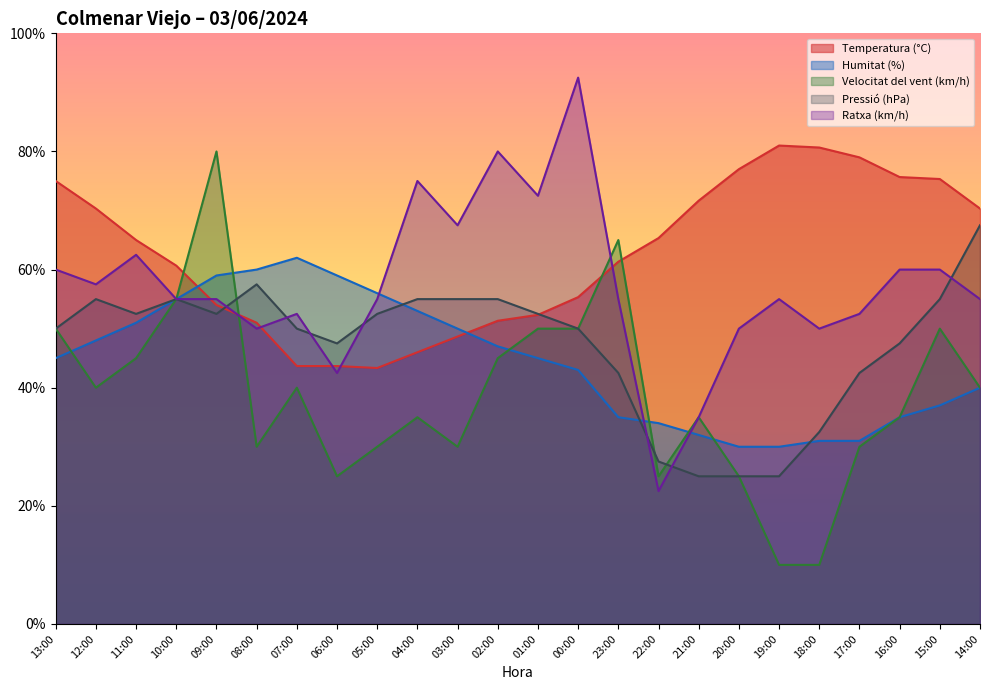

What is the average value of the Pressió (hPa) series?

47.1